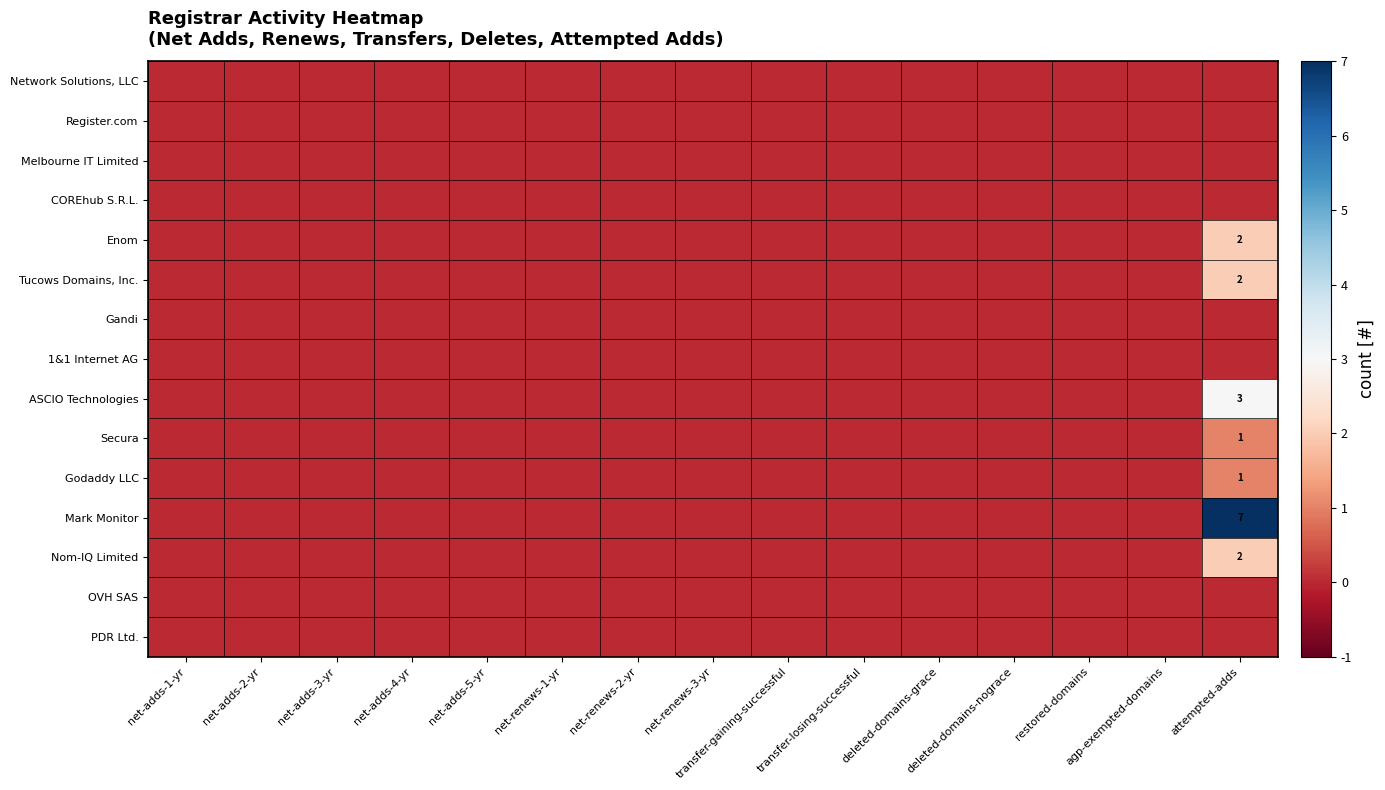

The Network Solutions, LLC series shows 0 at restored-domains. True or false?

True